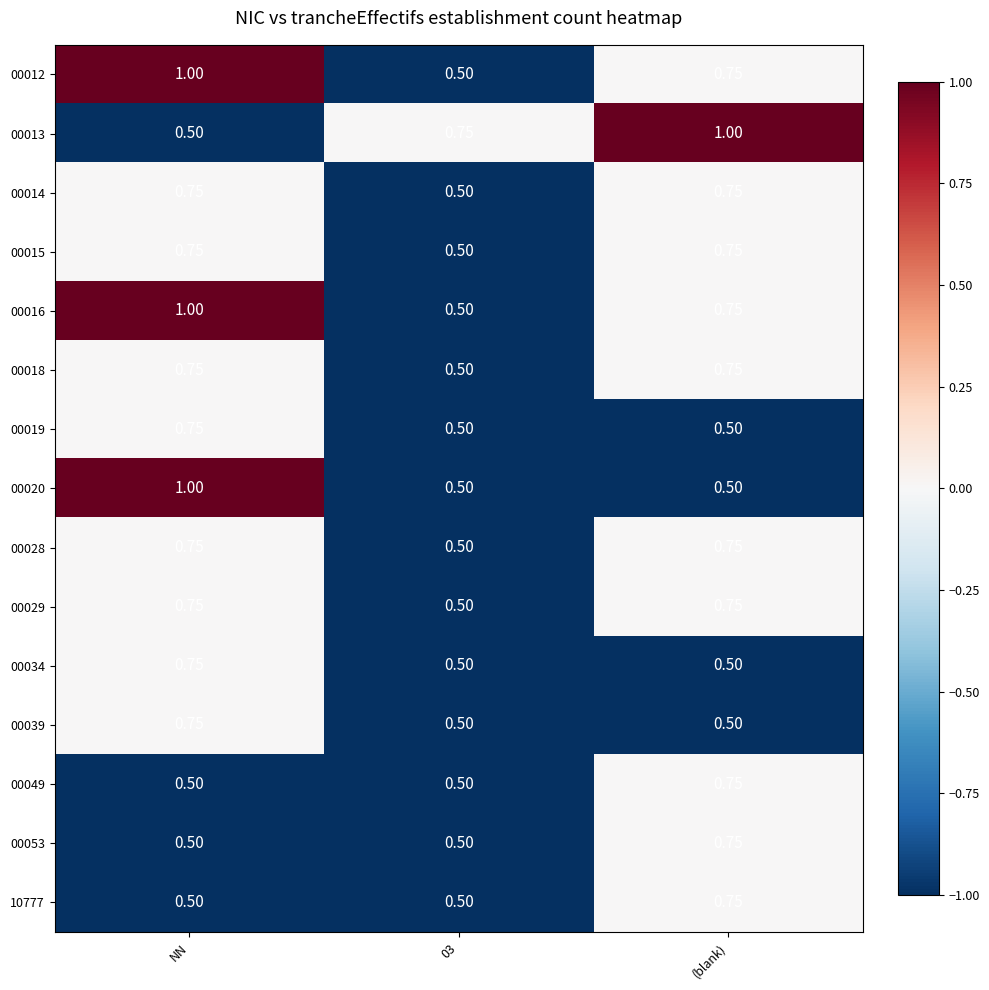

What is the total value across all series at 03?

7.8